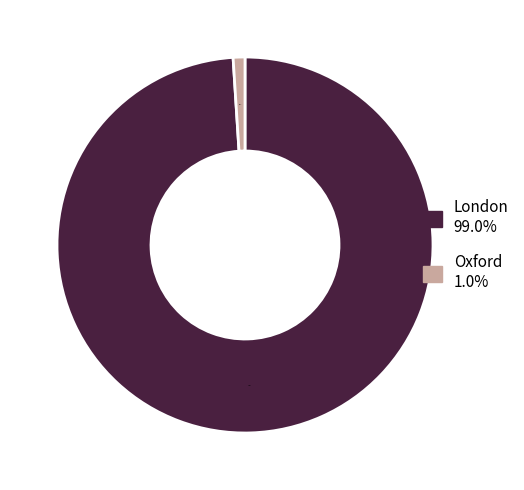

Is there a majority slice in this chart?

Yes